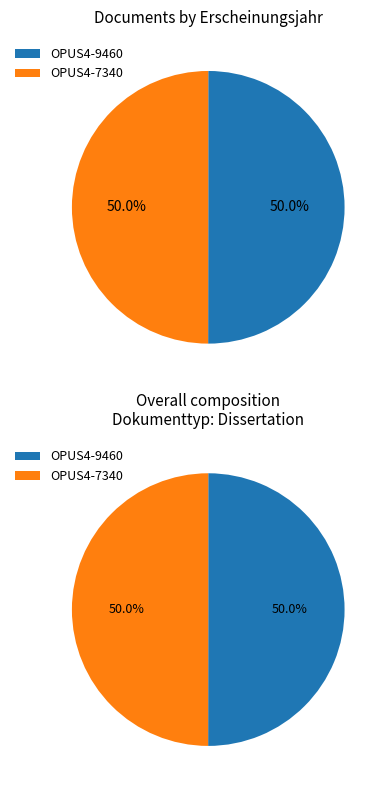

What is the ratio of the value at OPUS4-9460 to the value at OPUS4-7340?

1.0